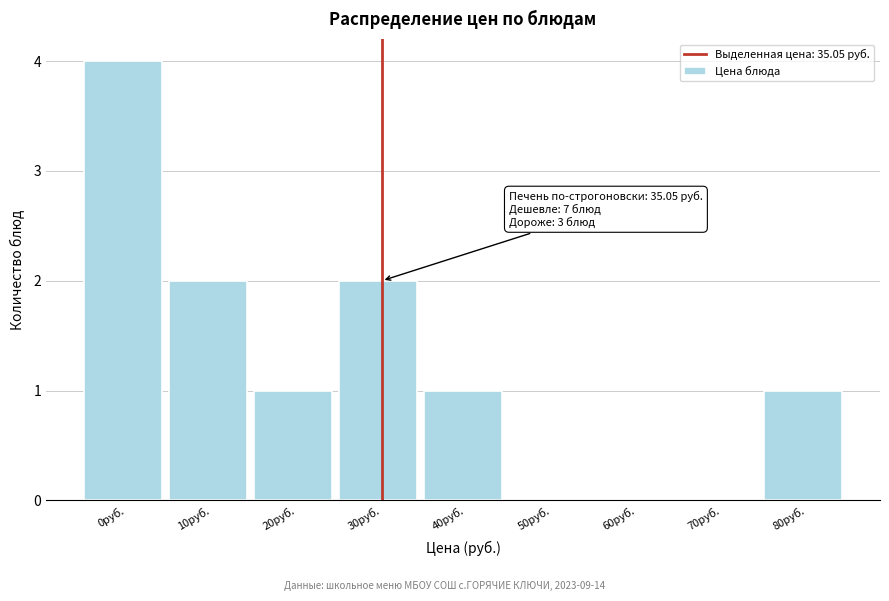

Reading right to left, transcribe all the data shown in this chart.

80руб.=1	70руб.=0	60руб.=0	50руб.=0	40руб.=1	30руб.=2	20руб.=1	10руб.=2	0руб.=4